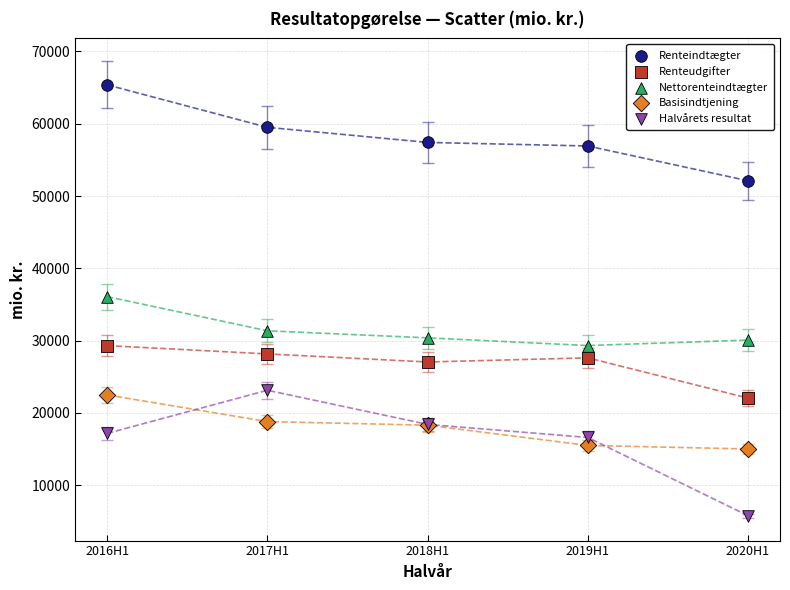

In the Nettorenteindtægter series, what Y value is closest to 32694?

31348.7